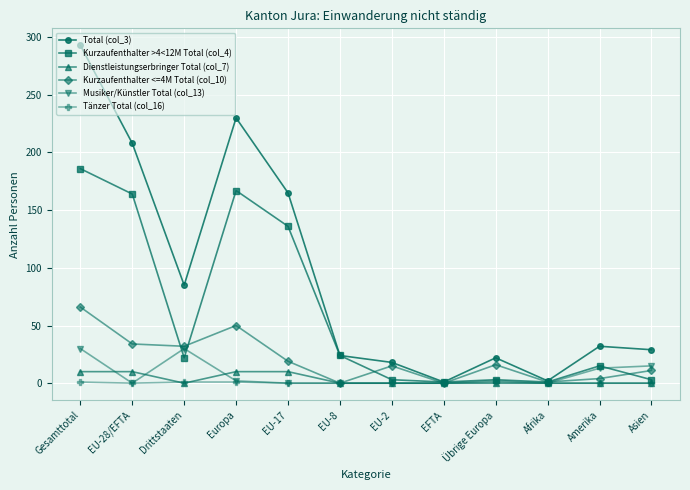

Which series has the largest range (max minus min)?

Total (col_3)